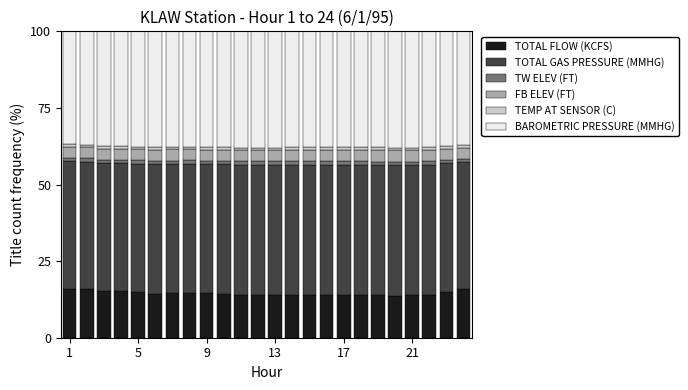

What is the highest value of the TOTAL FLOW (KCFS) series?

16.1